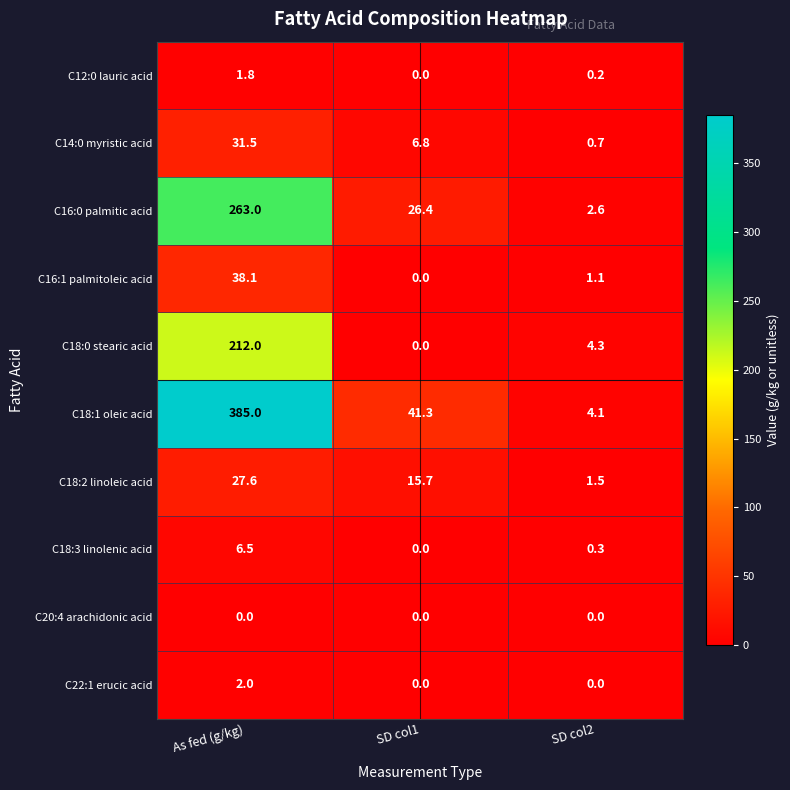

At which label does C18:3 linolenic acid reach its peak?

As fed (g/kg)